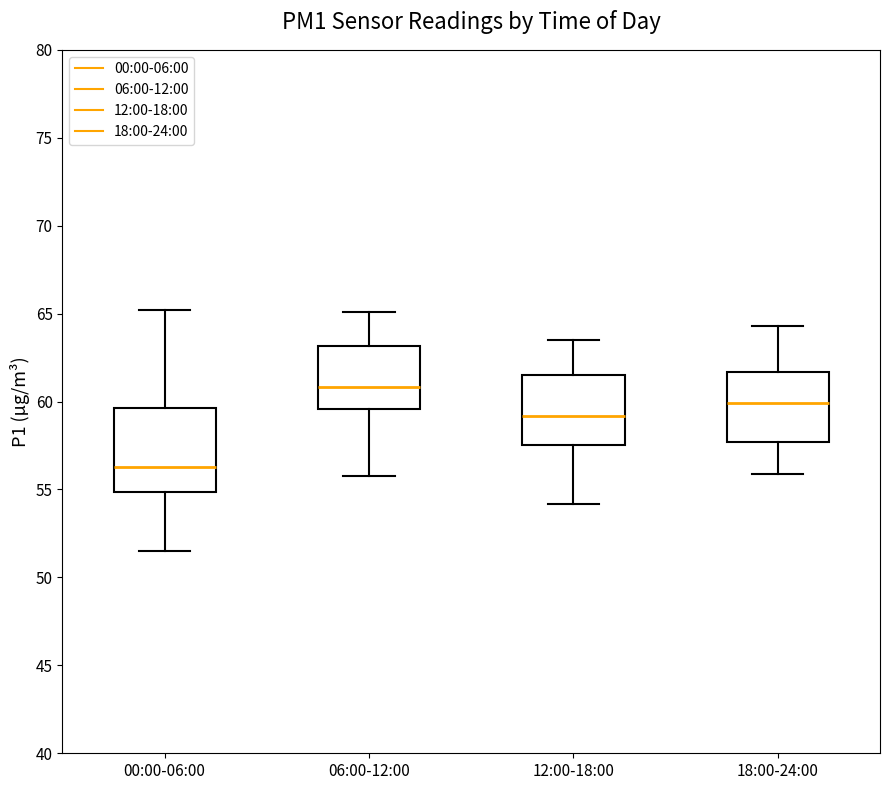

Where is the upper edge of the box for 18:00-24:00 on the y-axis? The values are not printed on the chart, so give them approximately, as read against the axis.

61.5